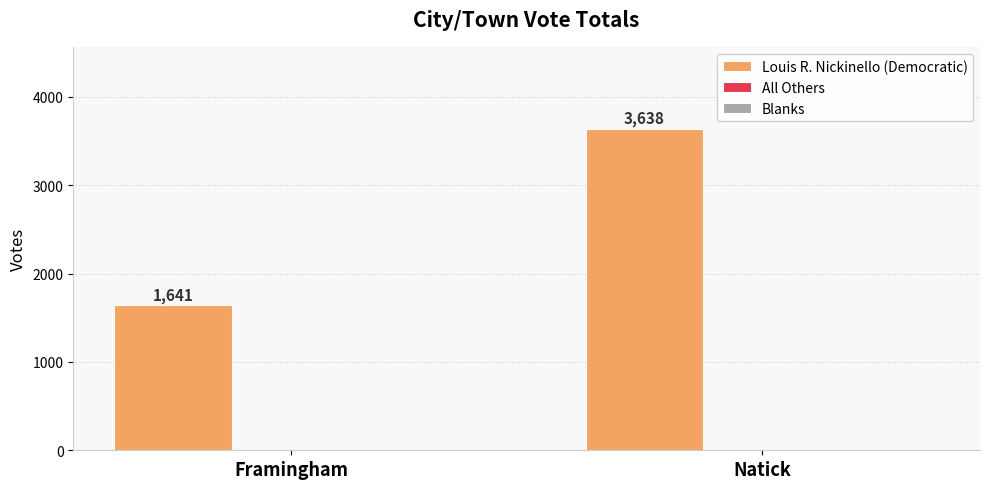

List the labels in order of value, smallest first.

Framingham, Natick